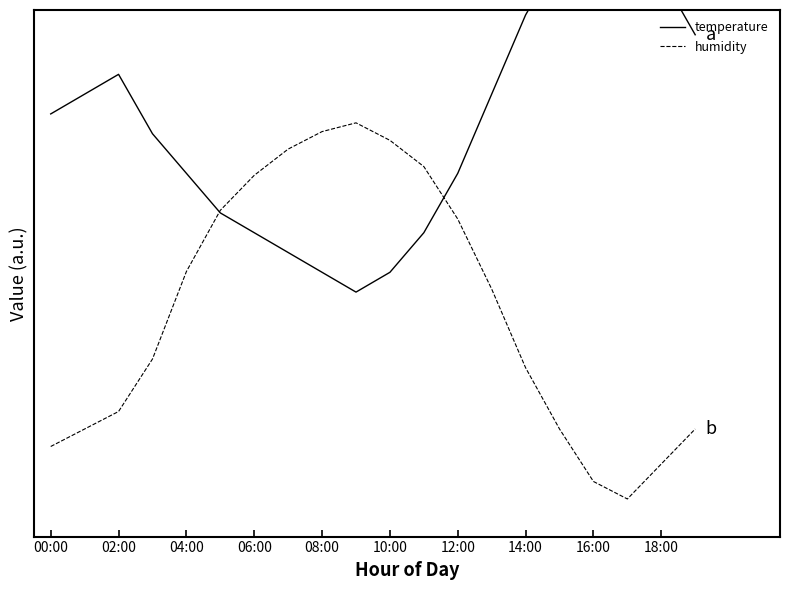

What is the maximum value for humidity?

1.0